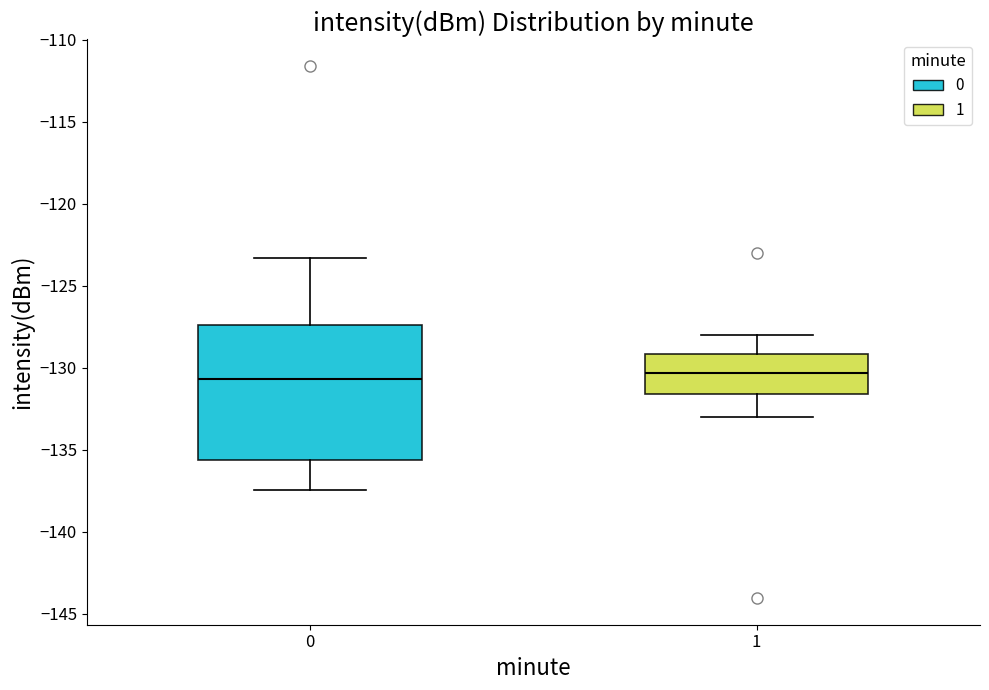

Reading left to right, transcribe this box plot: for each box, give where its median line is, the range the box spans, and where its two whiskers end, as read against the y-axis. The values are not printed on the chart, so give them approximately, as read against the axis.

0: median -130.5, box -135.5 to -127.5, whiskers -137.5 to -123.5
1: median -130.5, box -131.5 to -129.0, whiskers -133.0 to -128.0